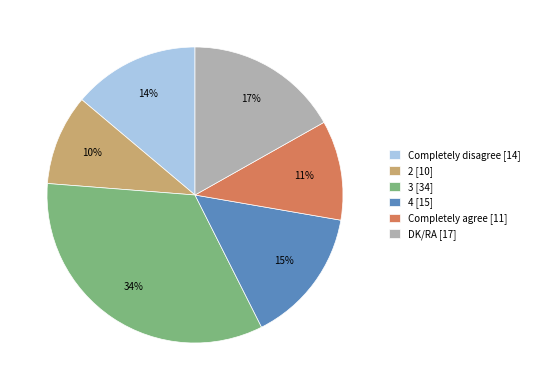

Does any single category account for the majority?

No